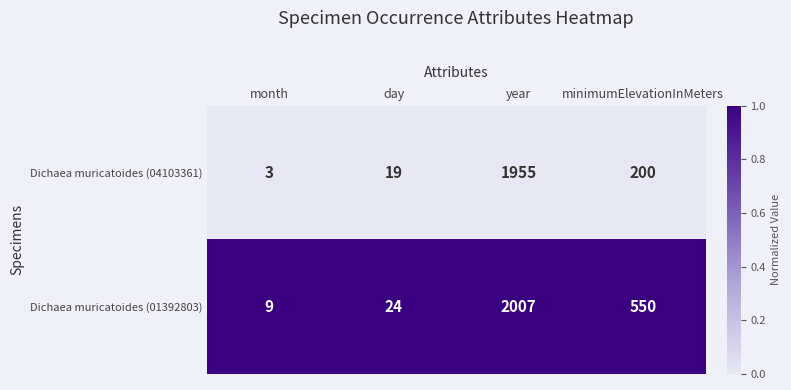

At which category does the chart reach its minimum across all series?

month